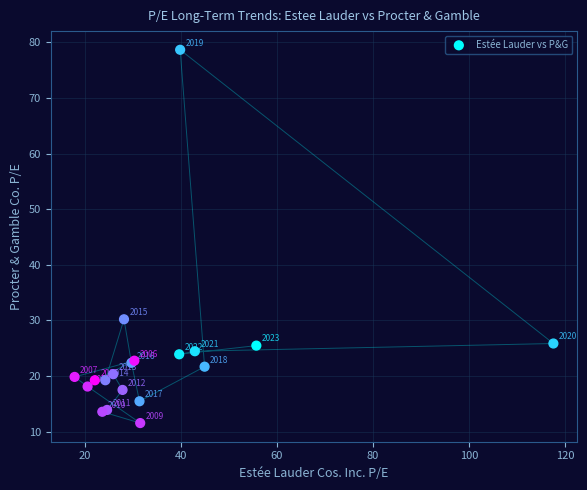

What Y value in the scatter plot is closest to 45?

30.2